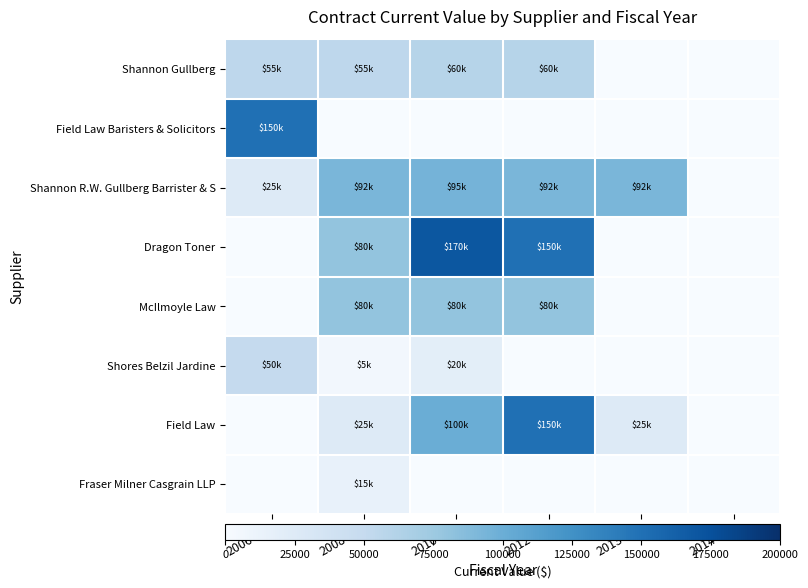

At how many categories does at least one series exceed 8978?

5